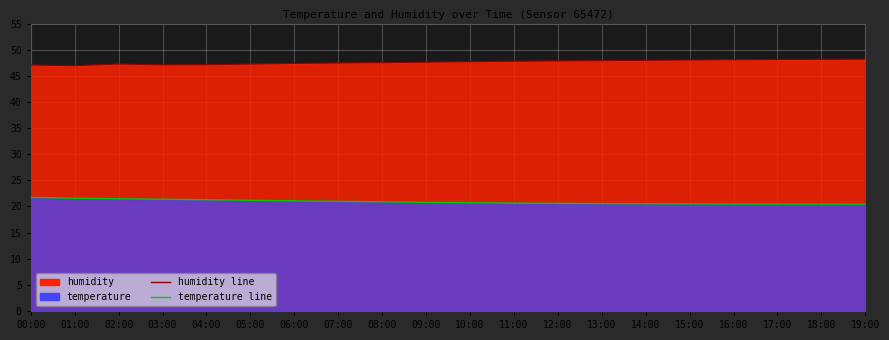

What is the difference between the maximum and minimum values in the humidity series?

1.2